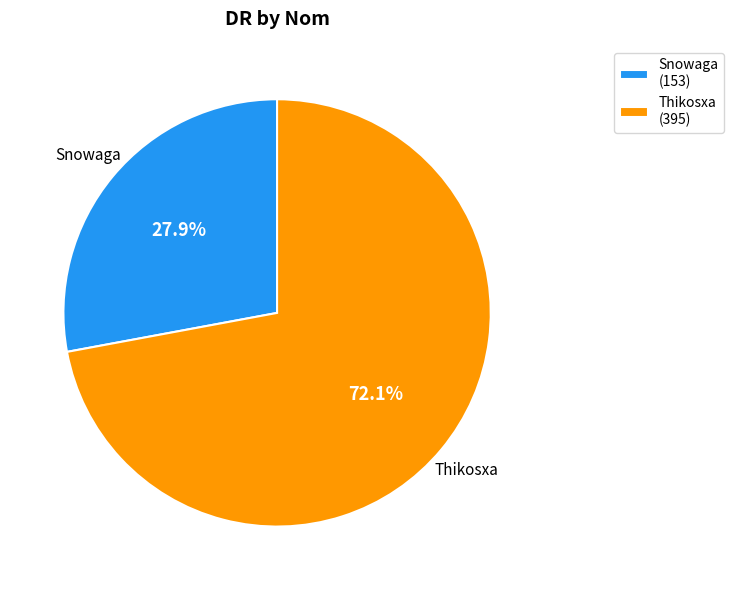

Between Thikosxa (395) and Snowaga (153), which is larger?

Thikosxa (395)